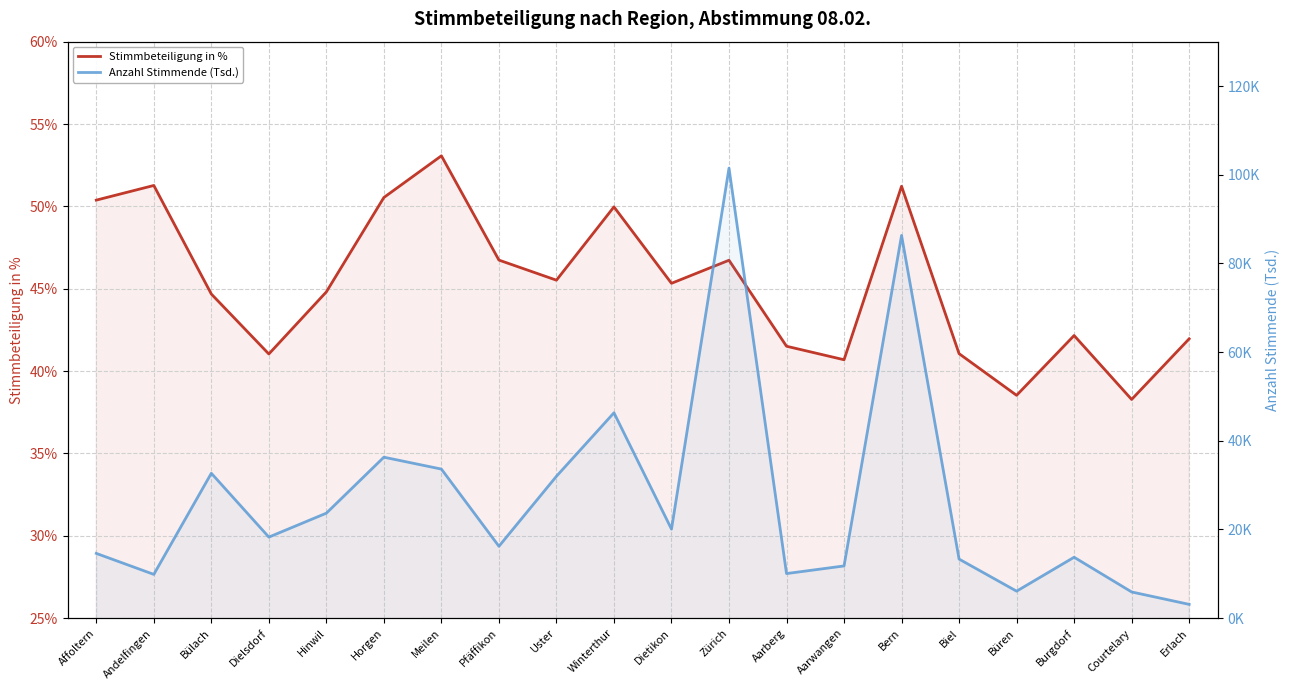

Which has a higher value, Pfäffikon or Biel?

Pfäffikon